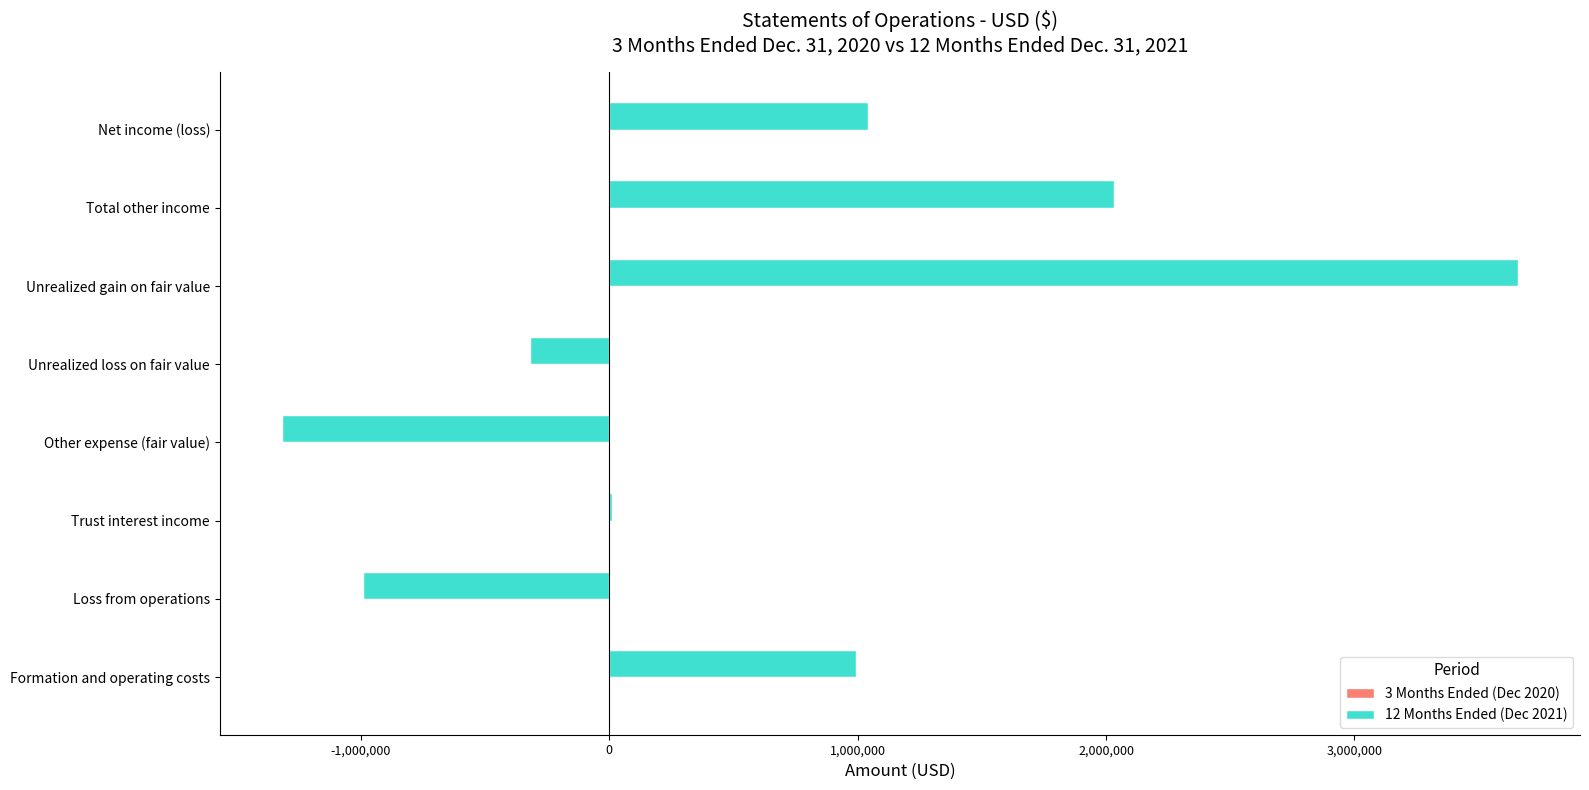

The 12 Months Ended (Dec 2021) series shows 1041478 at Net income (loss). True or false?

True